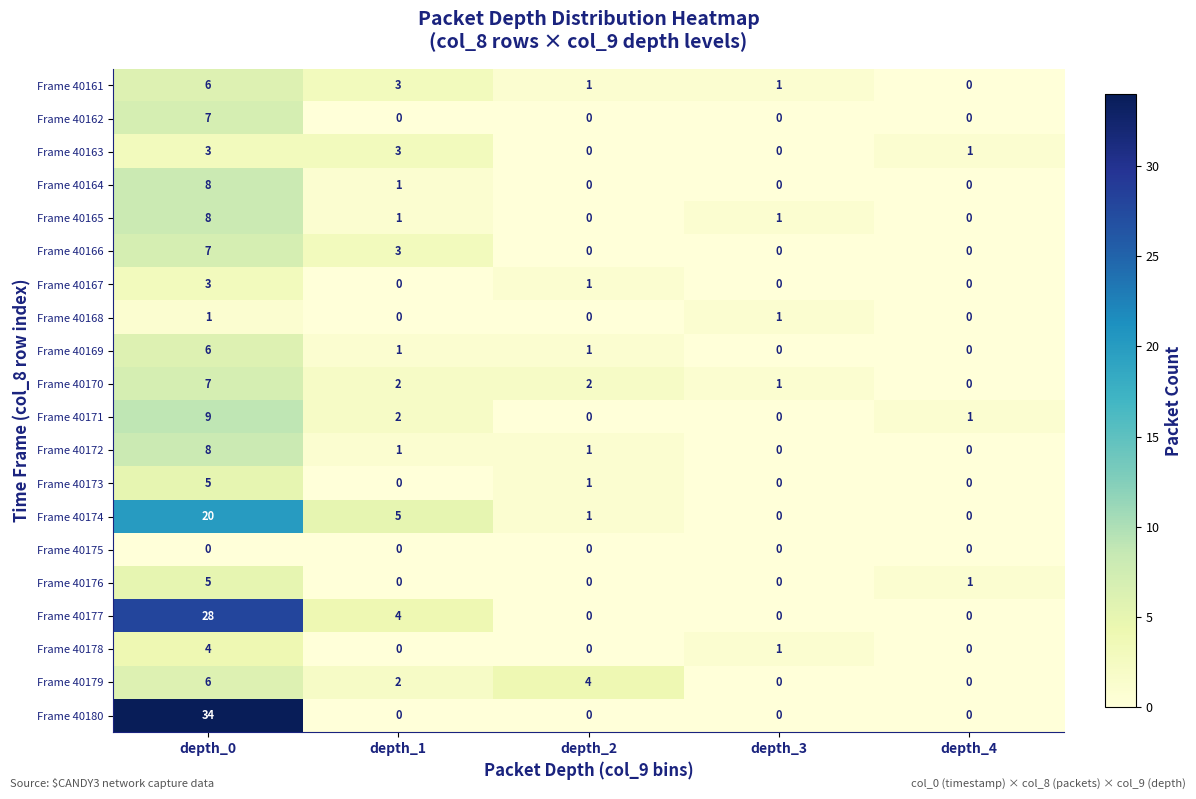

Which series has the largest range (max minus min)?

Frame 40180